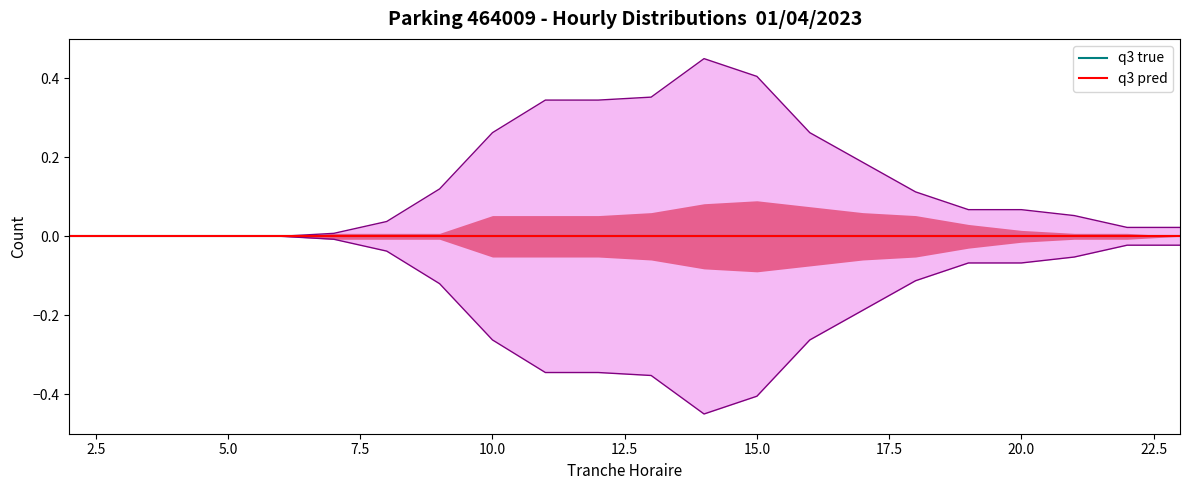

What is the change in value from 2 to 20?

+0.1